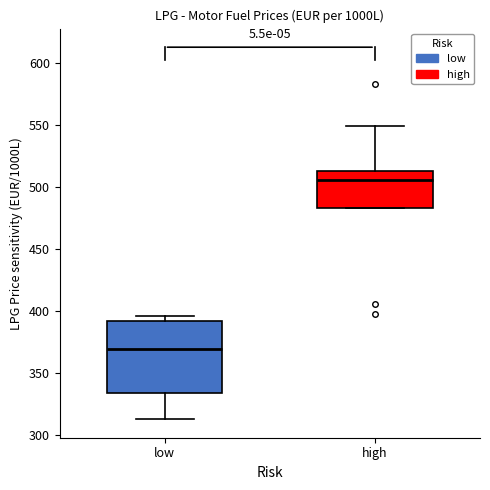

Reading left to right, read every box against the y-axis: the position of its median line, the range the box covers, and the ends of its whiskers. The values are not printed on the chart, so give them approximately, as read against the axis.

low: median 370, box 335 to 390, whiskers 315 to 395
high: median 505, box 485 to 515, whiskers 485 to 550